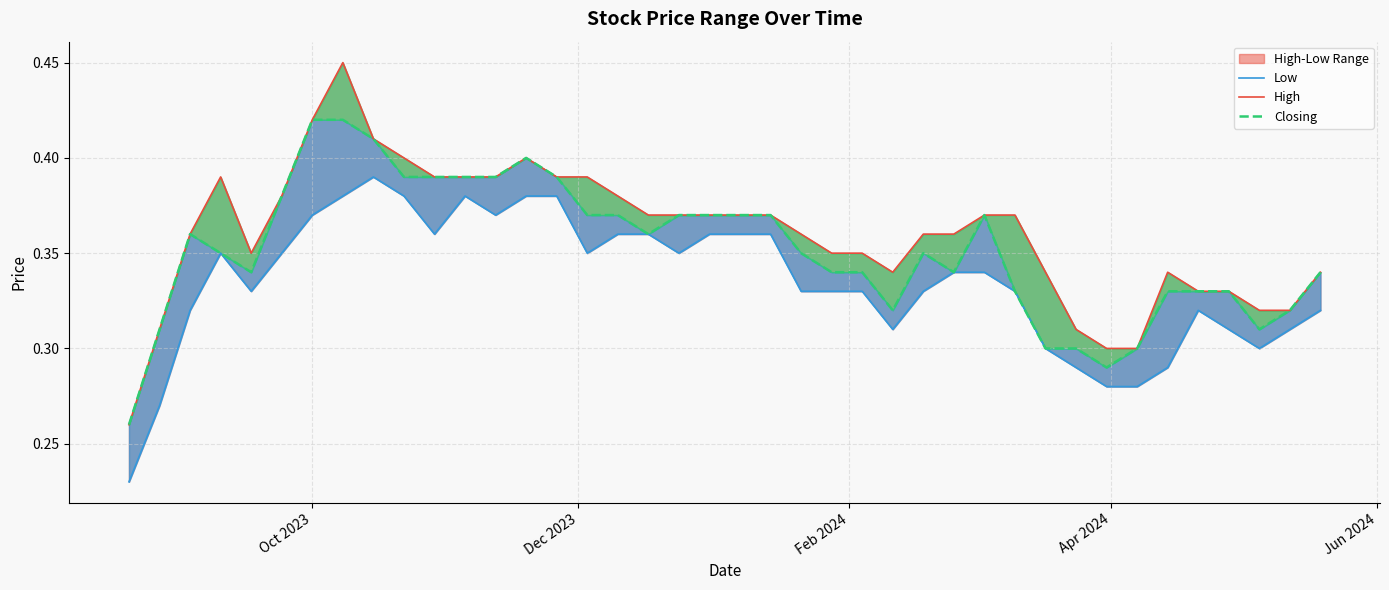

Rank the series by their maximum value, from lowest to highest.

Low, Closing, High